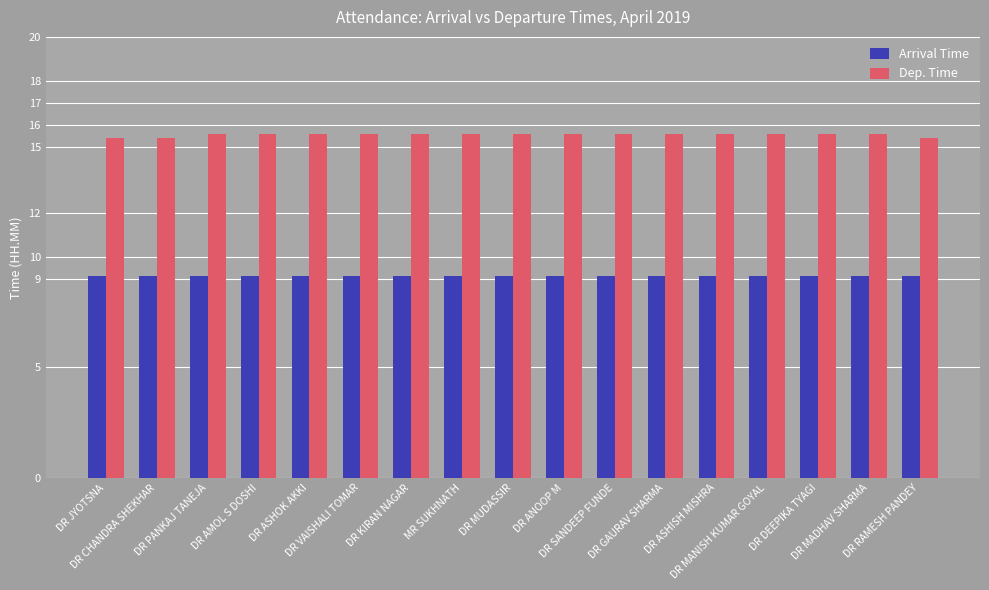

What position from the right is DR SANDEEP FUNDE?

7